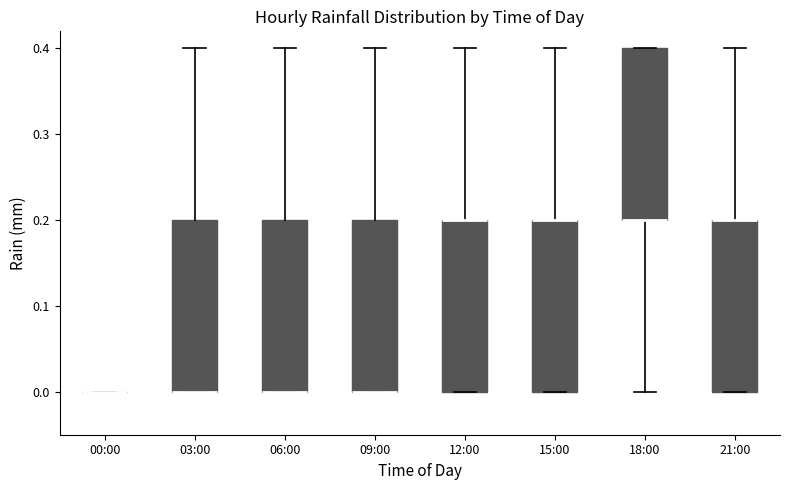

Where is the upper edge of the box for 12:00 on the y-axis? The values are not printed on the chart, so give them approximately, as read against the axis.

0.2